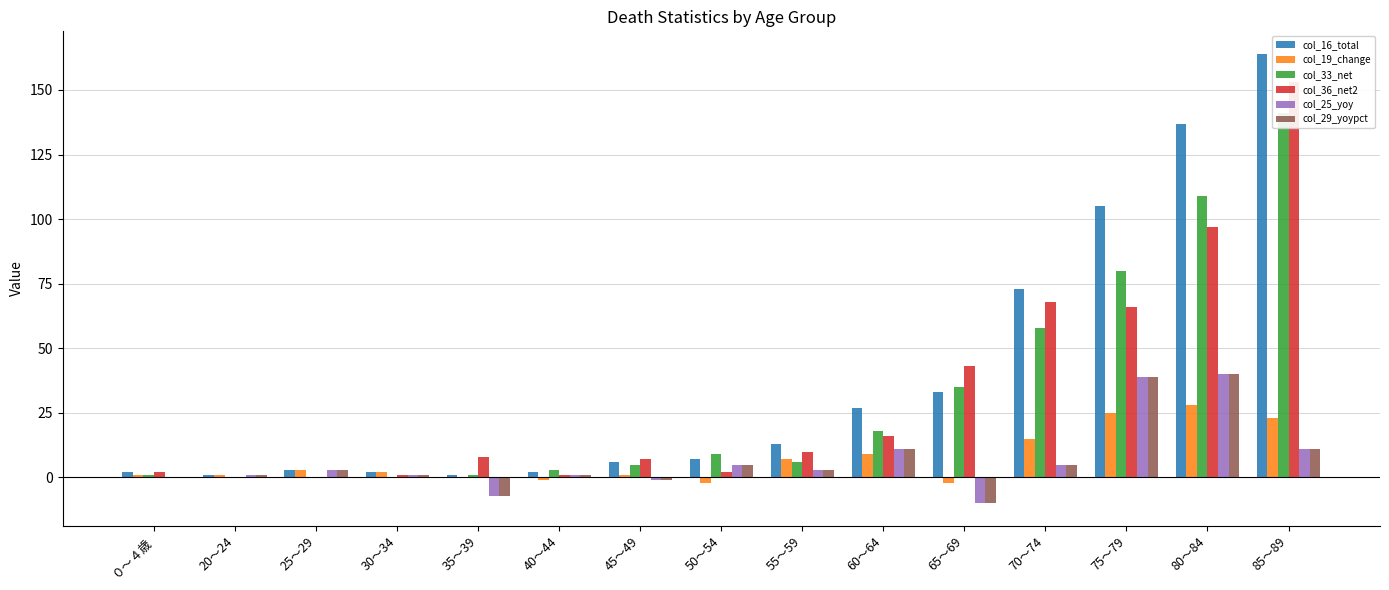

True or false: col_36_net2 has a value of 34 at 70～74.

False